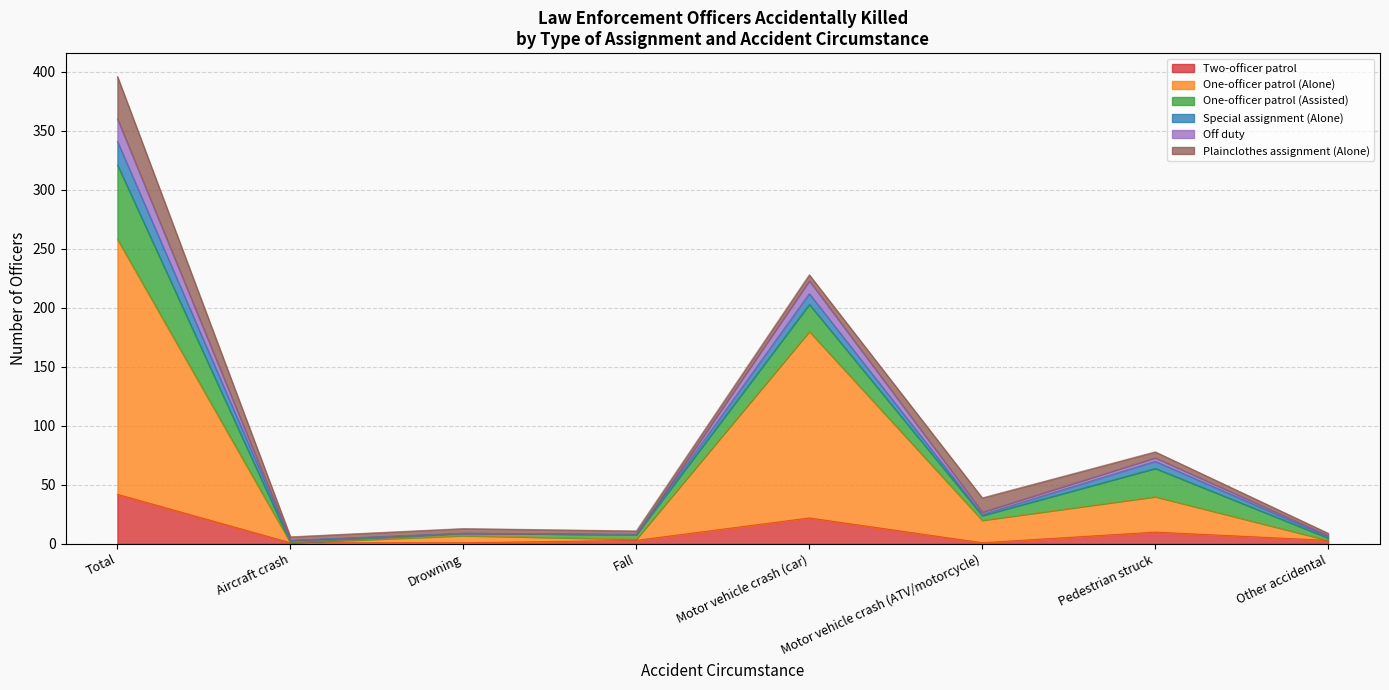

At which category is the sum across all series the highest?

Total